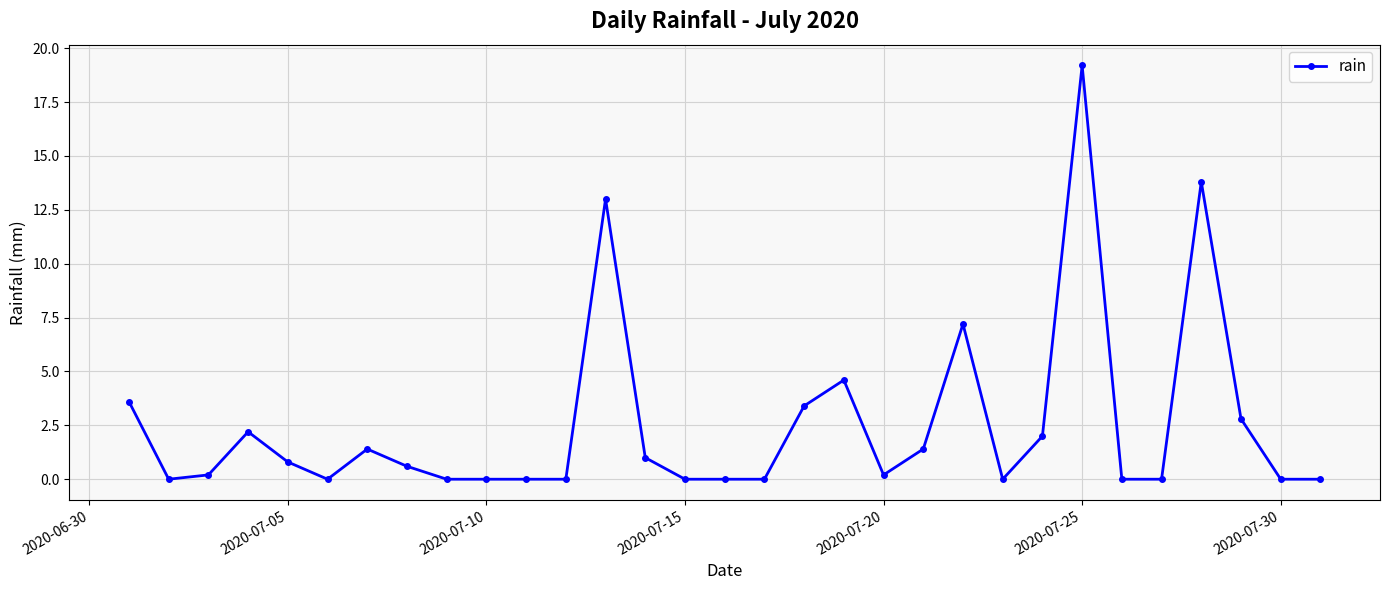

What is the sum of all values?

77.4